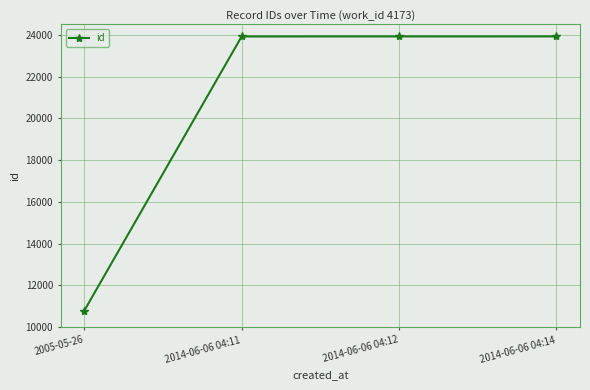

What is the ratio of the value at 2005-05-26 to the value at 2014-06-06 04:11?

0.5